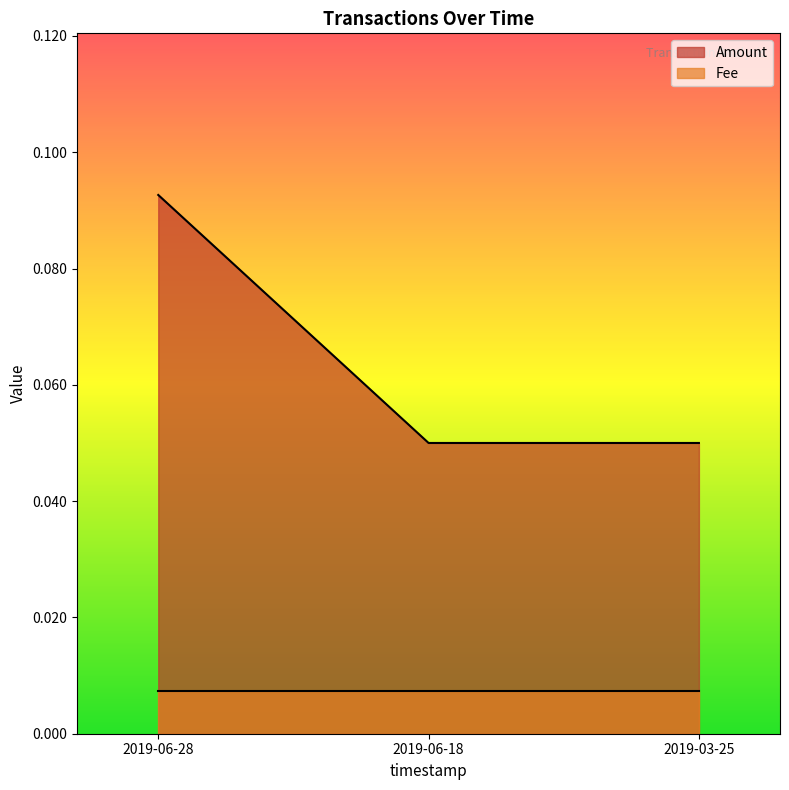

What is the value of the 2nd point from the left?

0.1